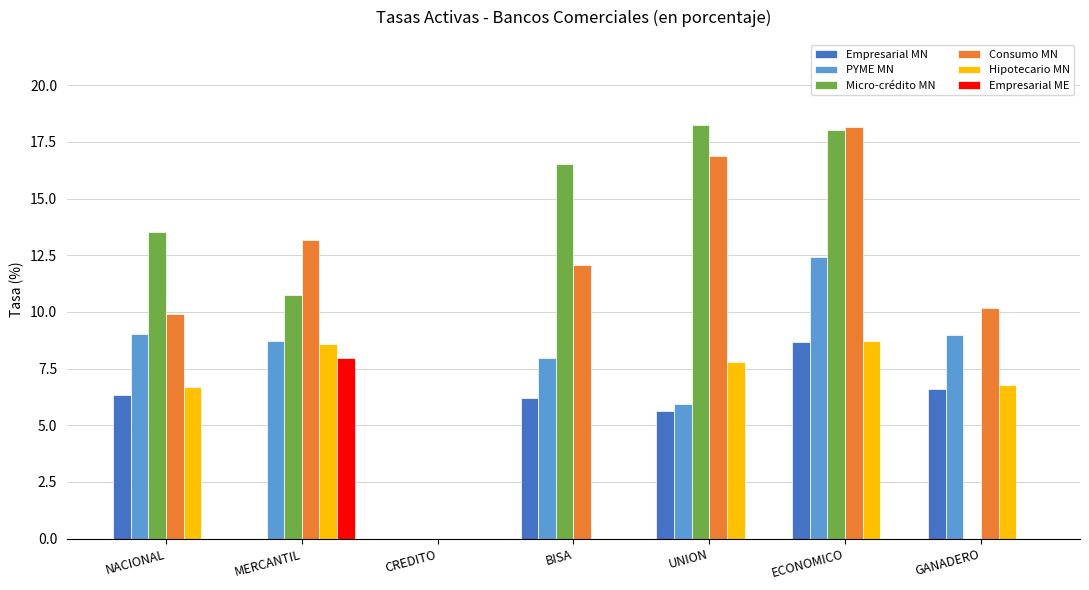

Are the bars grouped side by side (vs. stacked)?

Yes